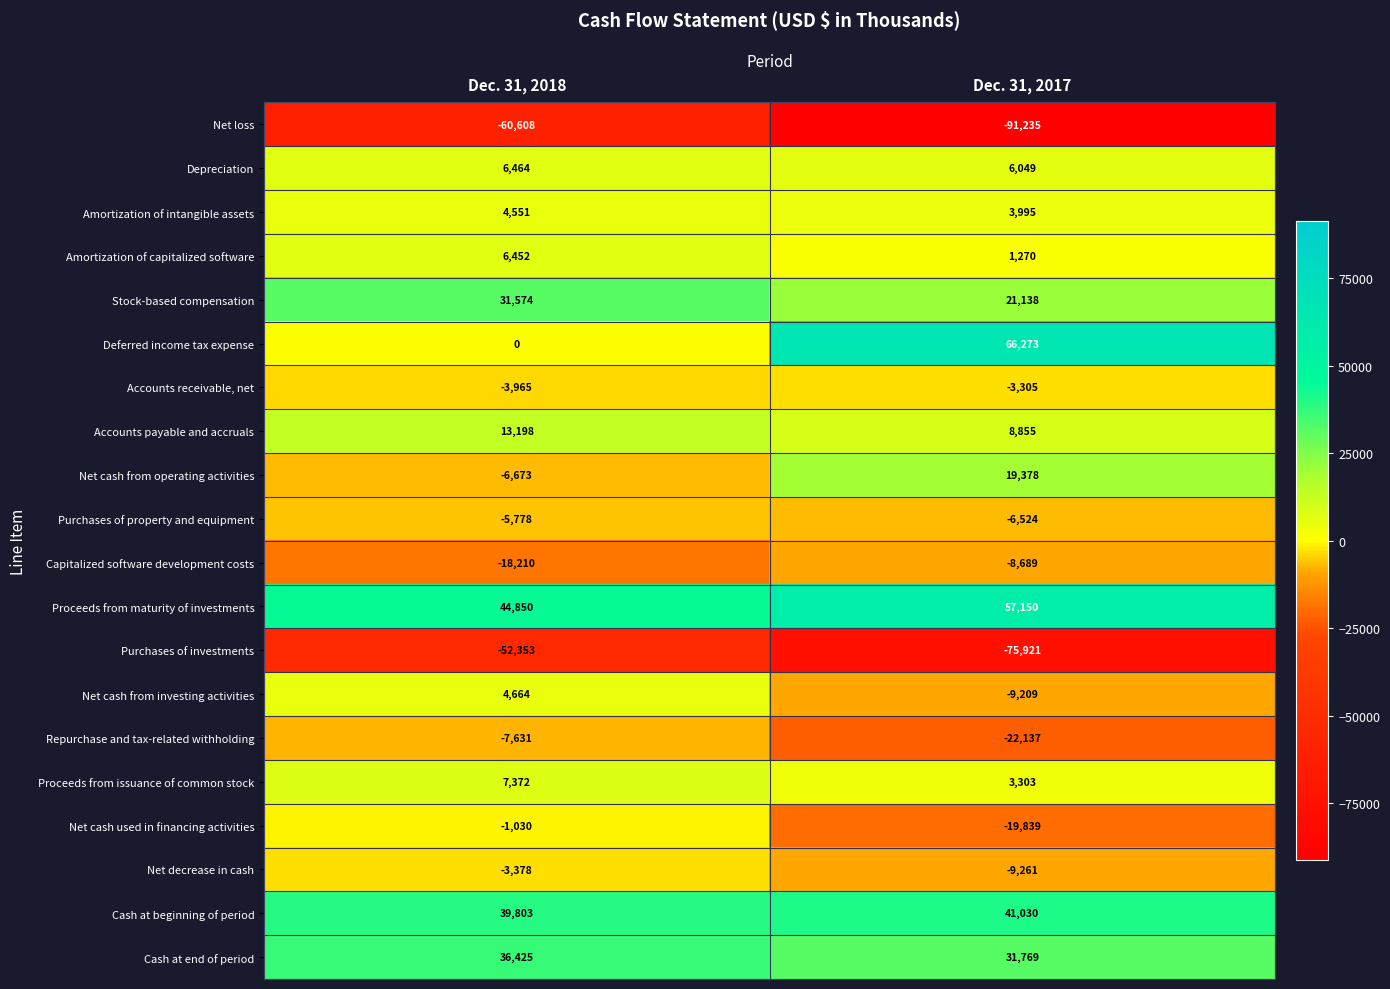

What is the difference between the Purchases of investments values at Dec. 31, 2018 and Dec. 31, 2017?

23568